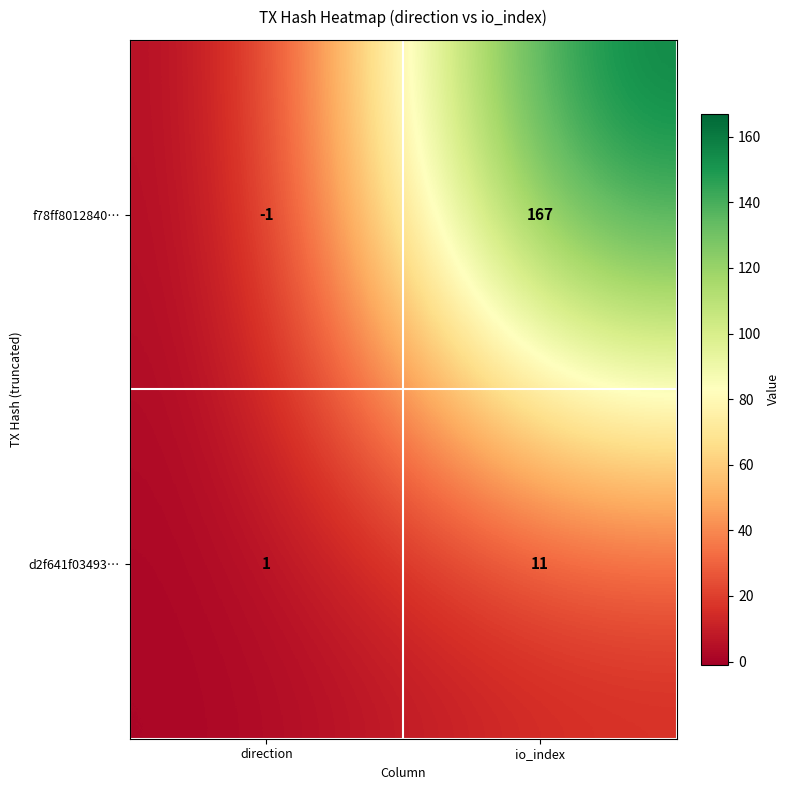

Is it true that f78ff8012840… equals -1 at direction?

True